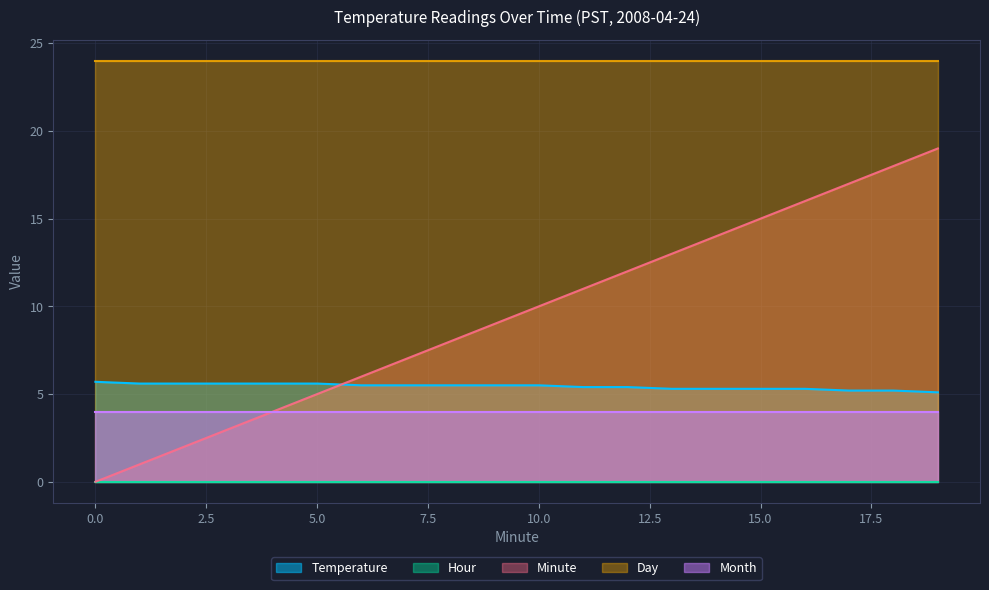

What is the greatest value displayed?

24.0